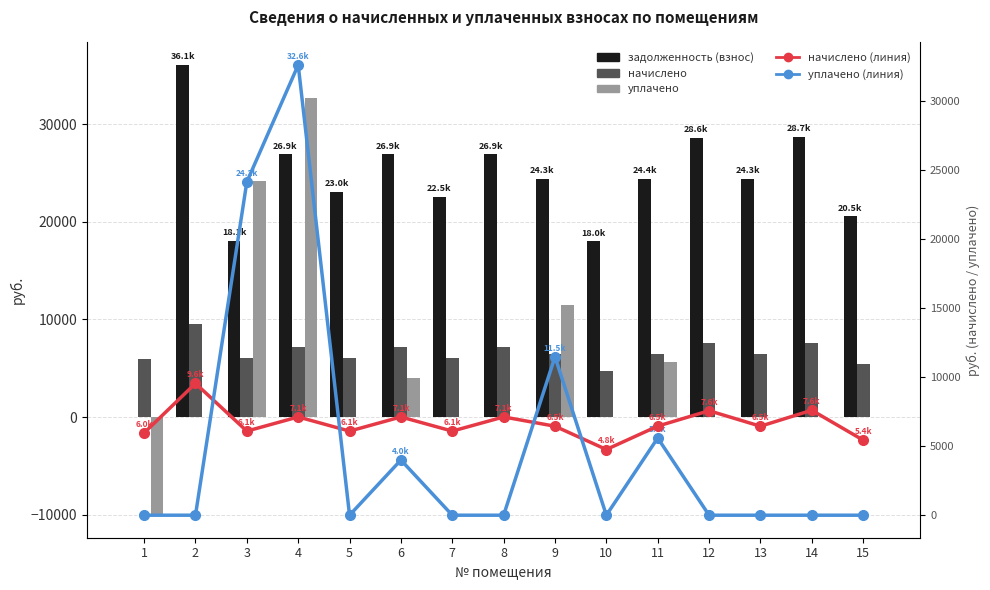

What are all the series names shown in the legend?

задолженность (взнос), начислено, уплачено, начислено (линия), уплачено (линия)